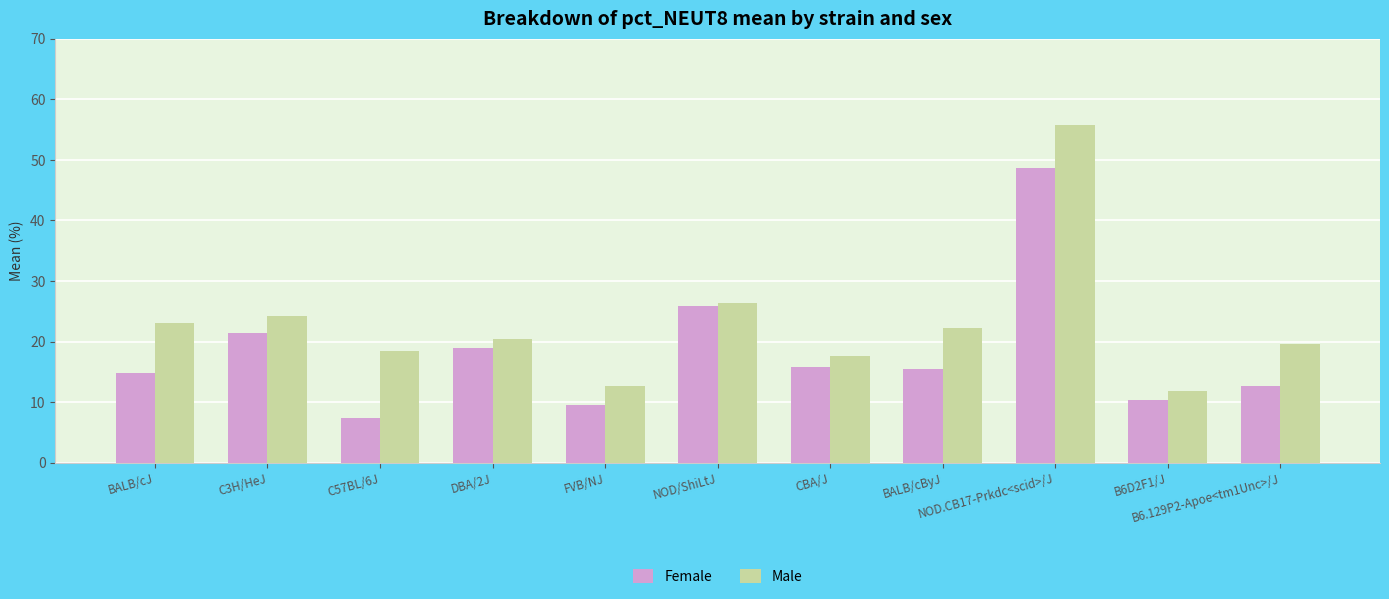

How many categories are shown in the chart?

11